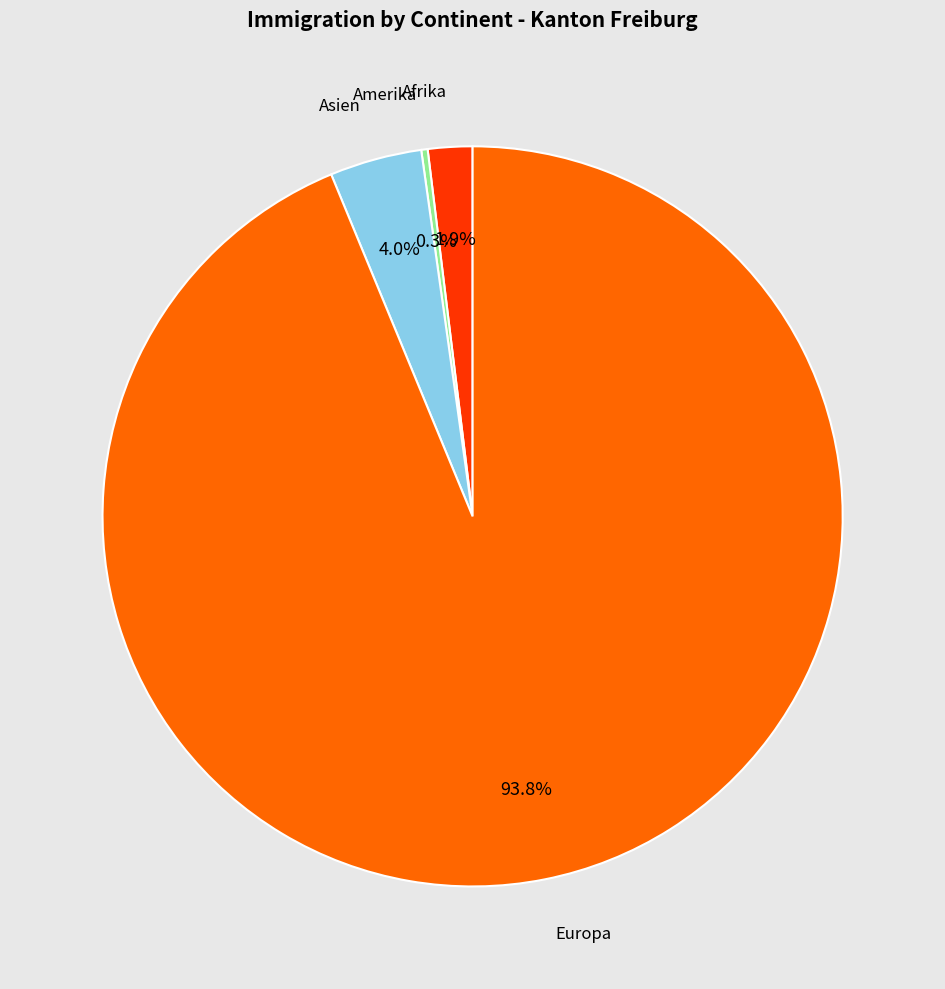

Does any single category account for the majority?

Yes